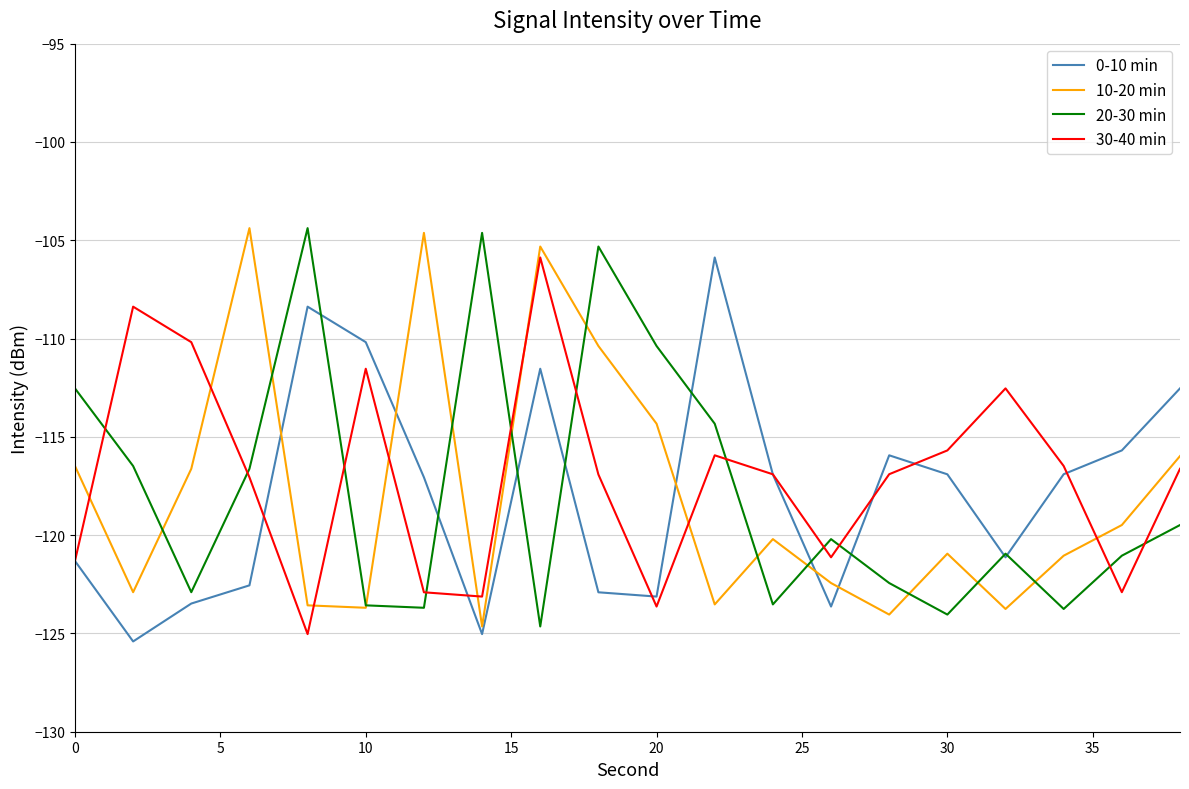

How many lines are shown in the chart?

4